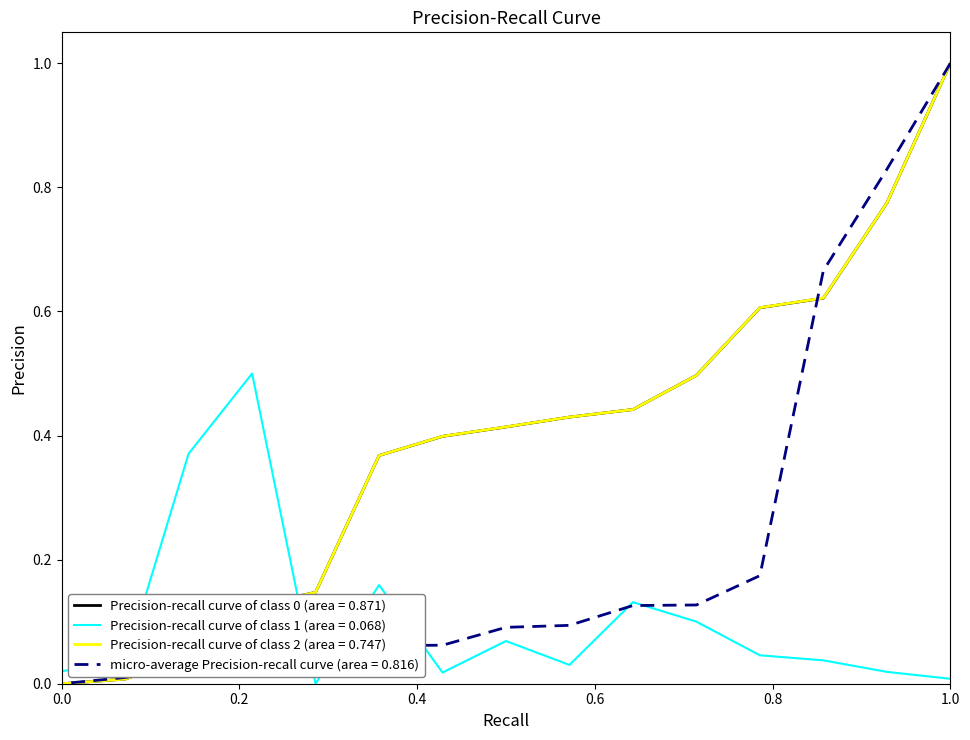

How many intersections are there between Precision-recall curve of class 1 (area = 0.068) and Precision-recall curve of class 0 (area = 0.871)?

1